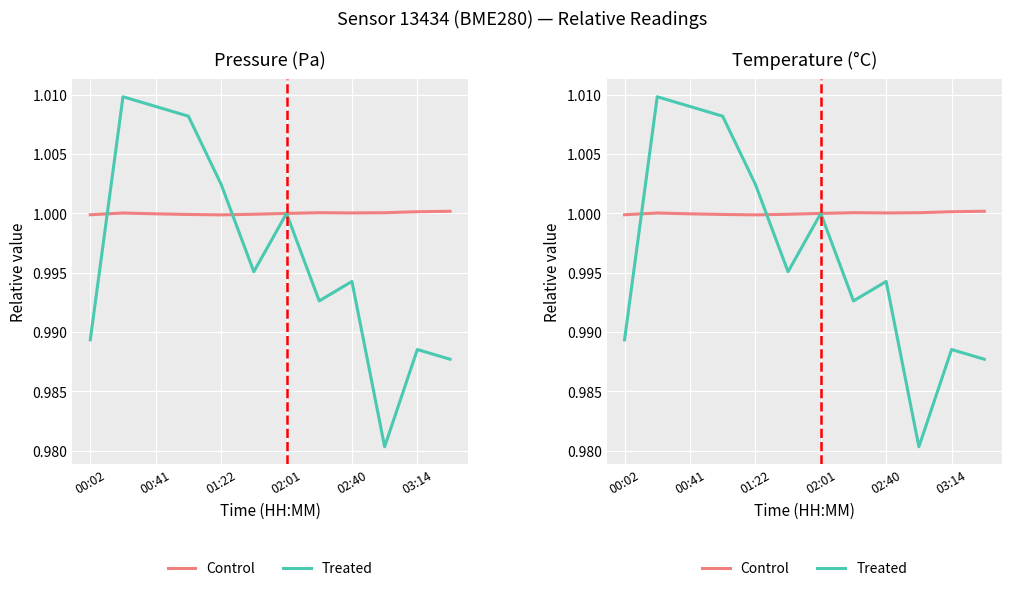

In Control, how many points are higher than both neighbors (excluding endpoints)?

2